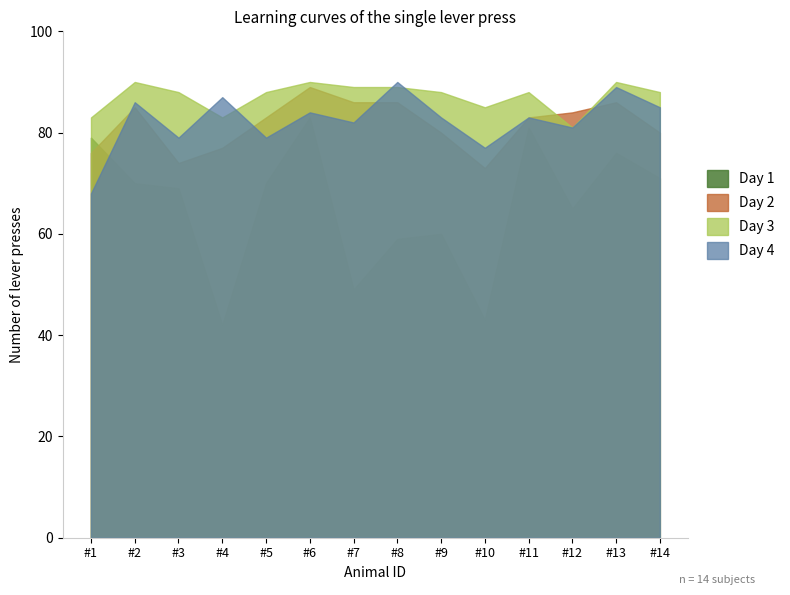

Where is Day 4 nearest to the value 79?

#3